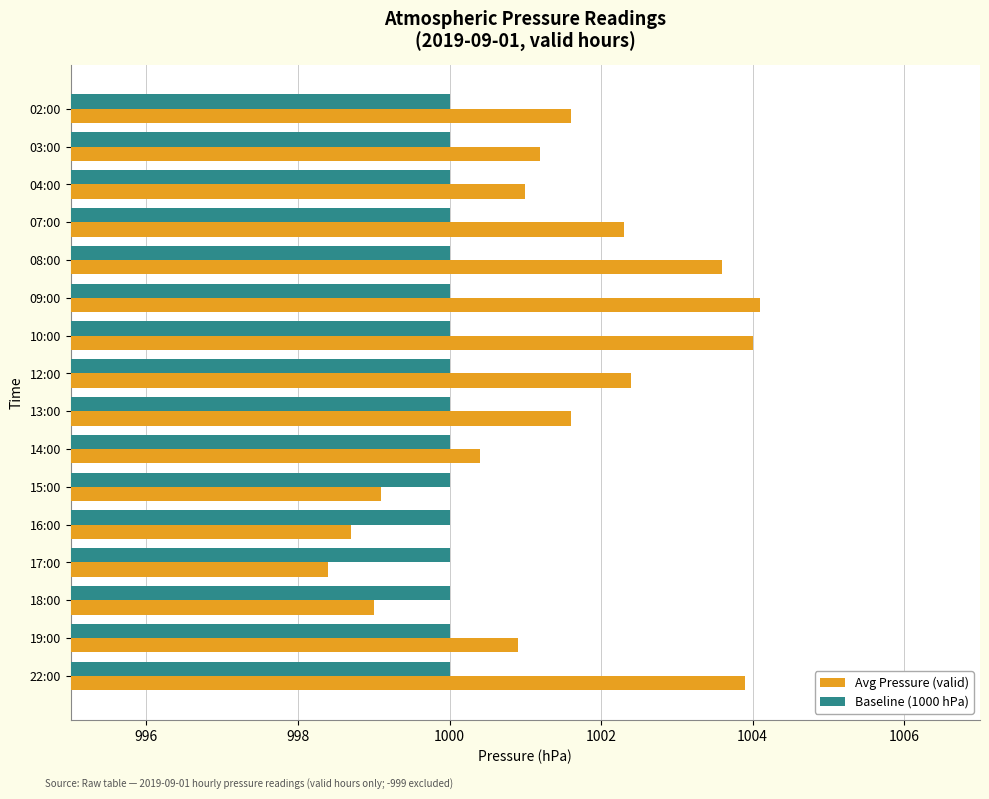

What is the total value across all series at 17:00?

1998.4